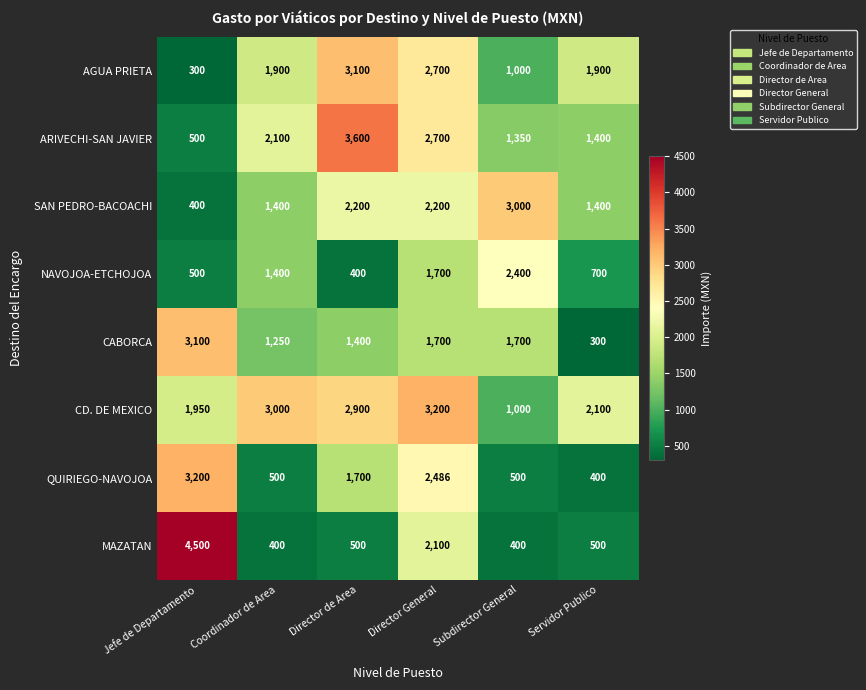

What is the average value of the SAN PEDRO-BACOACHI series?

1767